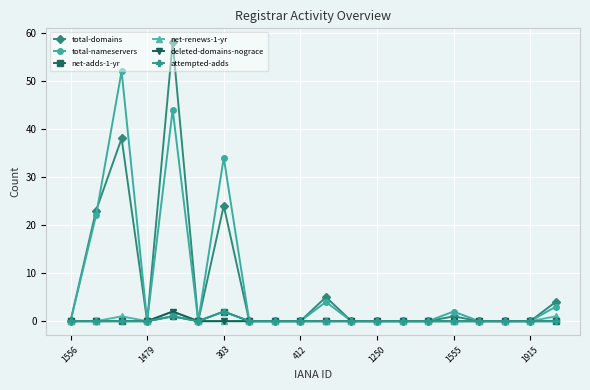

Is this an area chart (filled region under the line)?

No